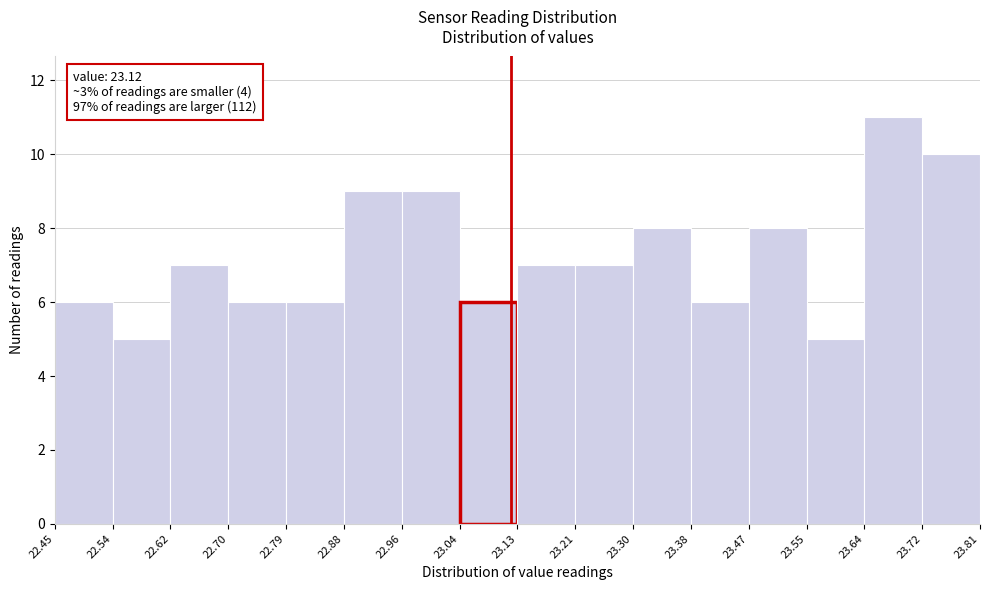

Over which range of the x-axis is the bar tallest?

23.64 to 23.72